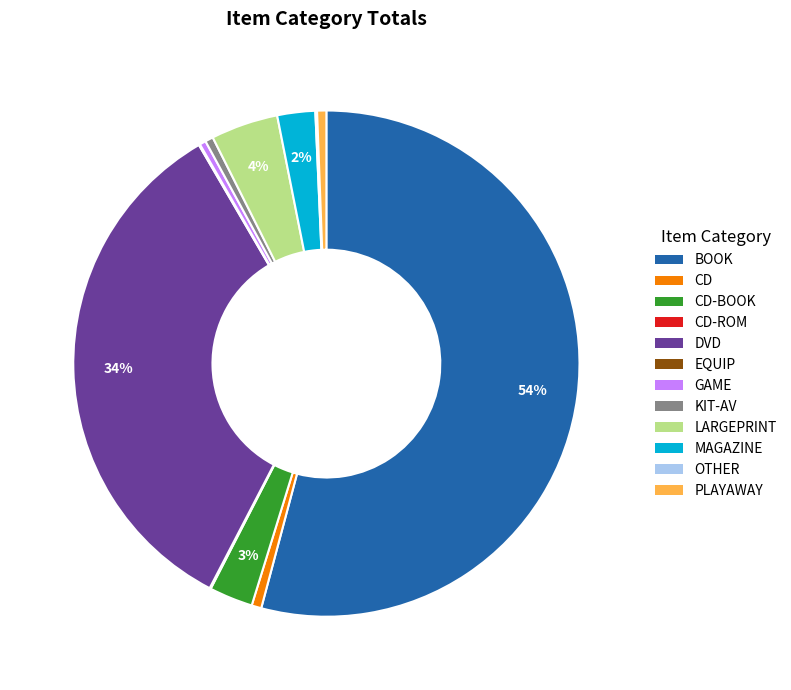

Is there any slice that represents more than half of the pie?

Yes